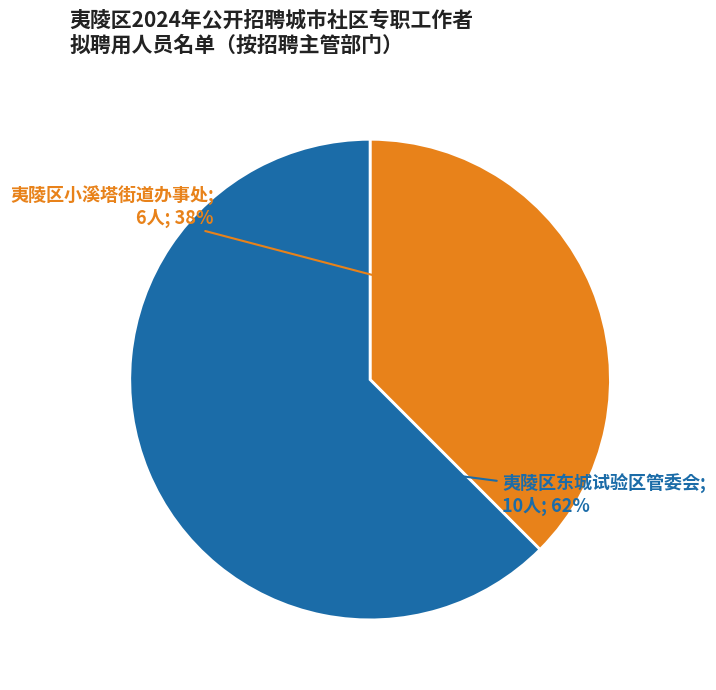

Count the number of slices in the pie.

2